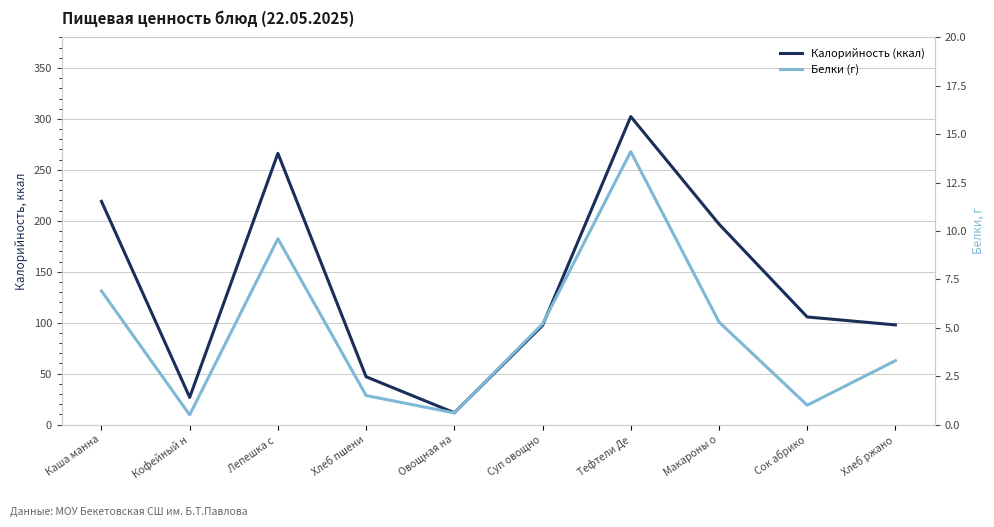

True or false: Калорийность (ккал) and Белки (г) intersect in this chart.

False